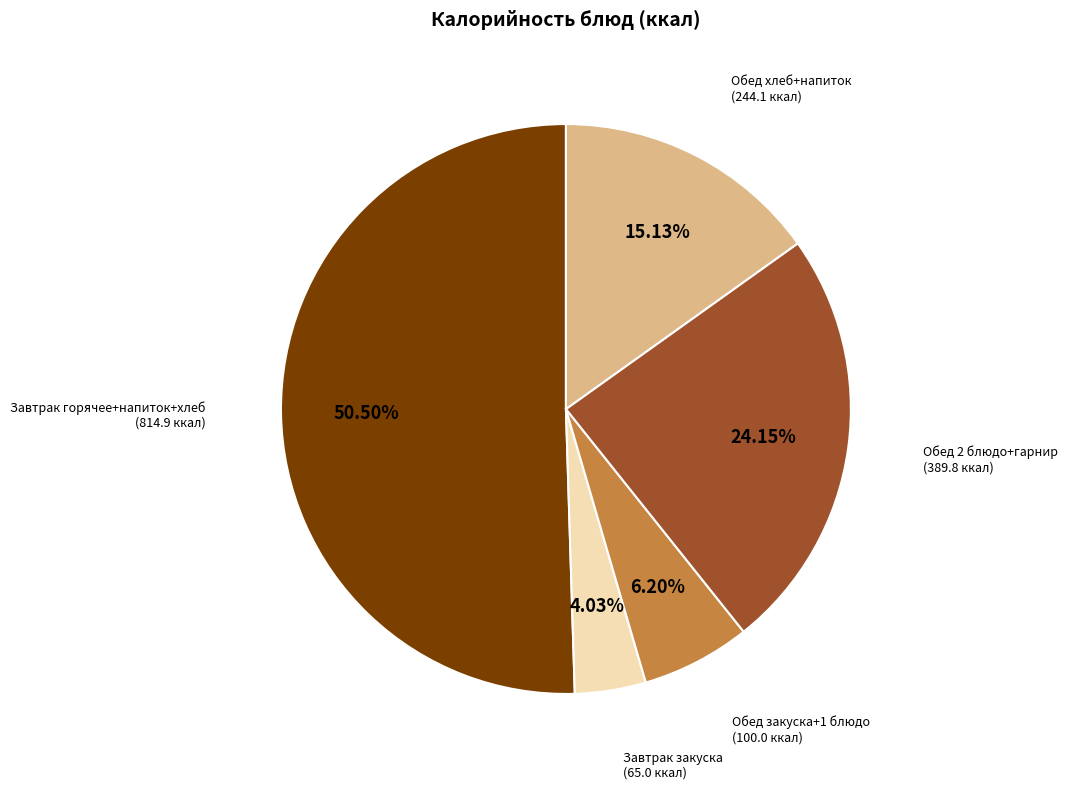

Is there any slice that represents more than half of the pie?

Yes